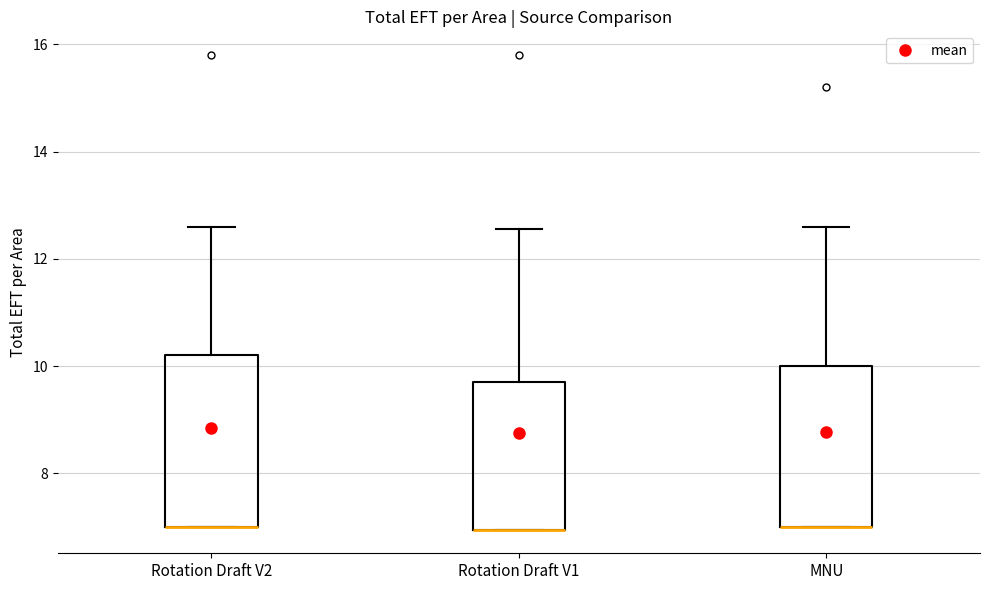

Where is the upper edge of the box for Rotation Draft V1 on the y-axis? The values are not printed on the chart, so give them approximately, as read against the axis.

9.8